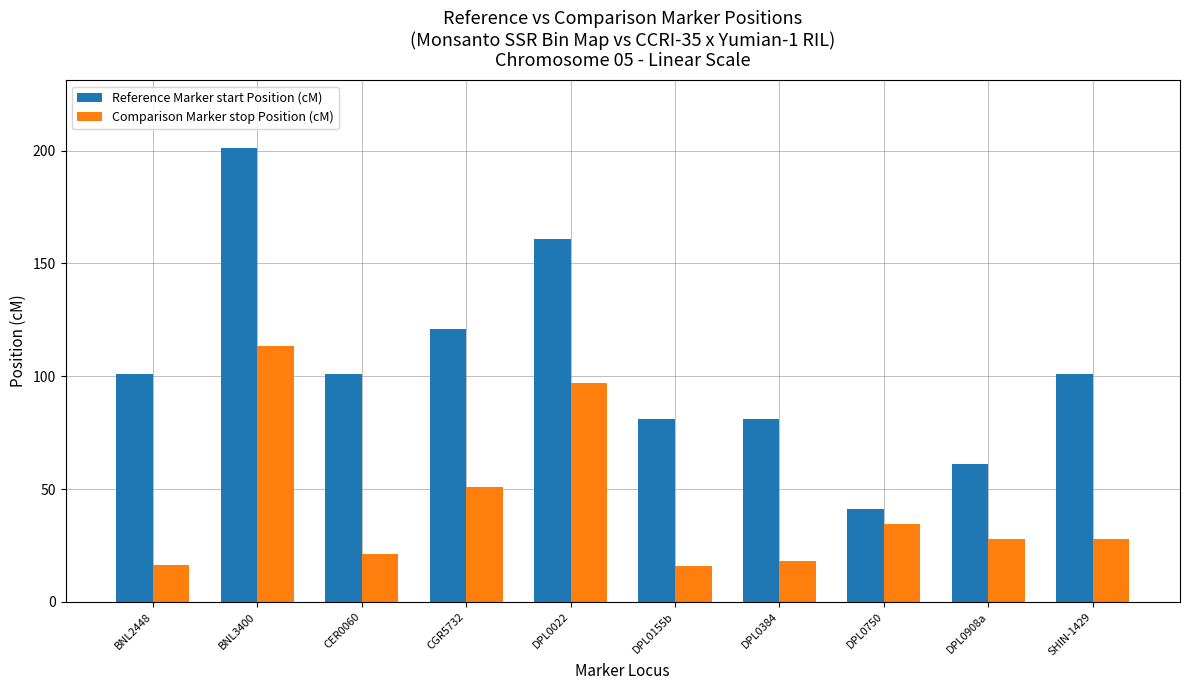

Rank the series at SHIN-1429 from highest to lowest value.

Reference Marker start Position (cM), Comparison Marker stop Position (cM)